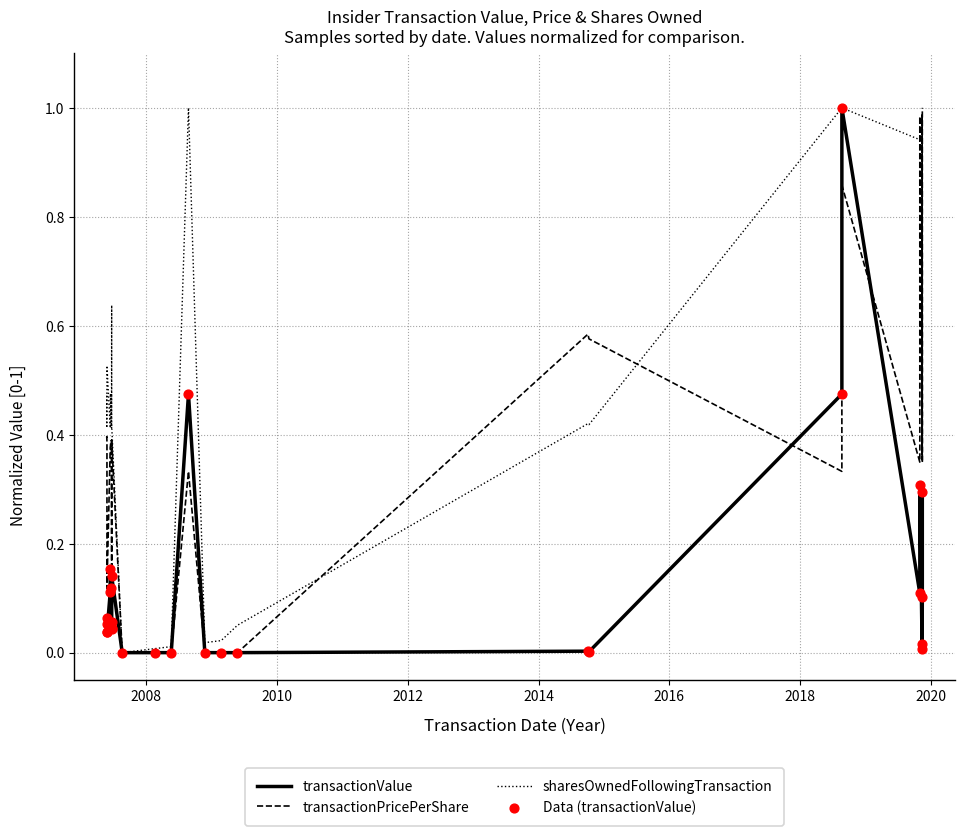

What is the total value across all series at 2016?

1.2